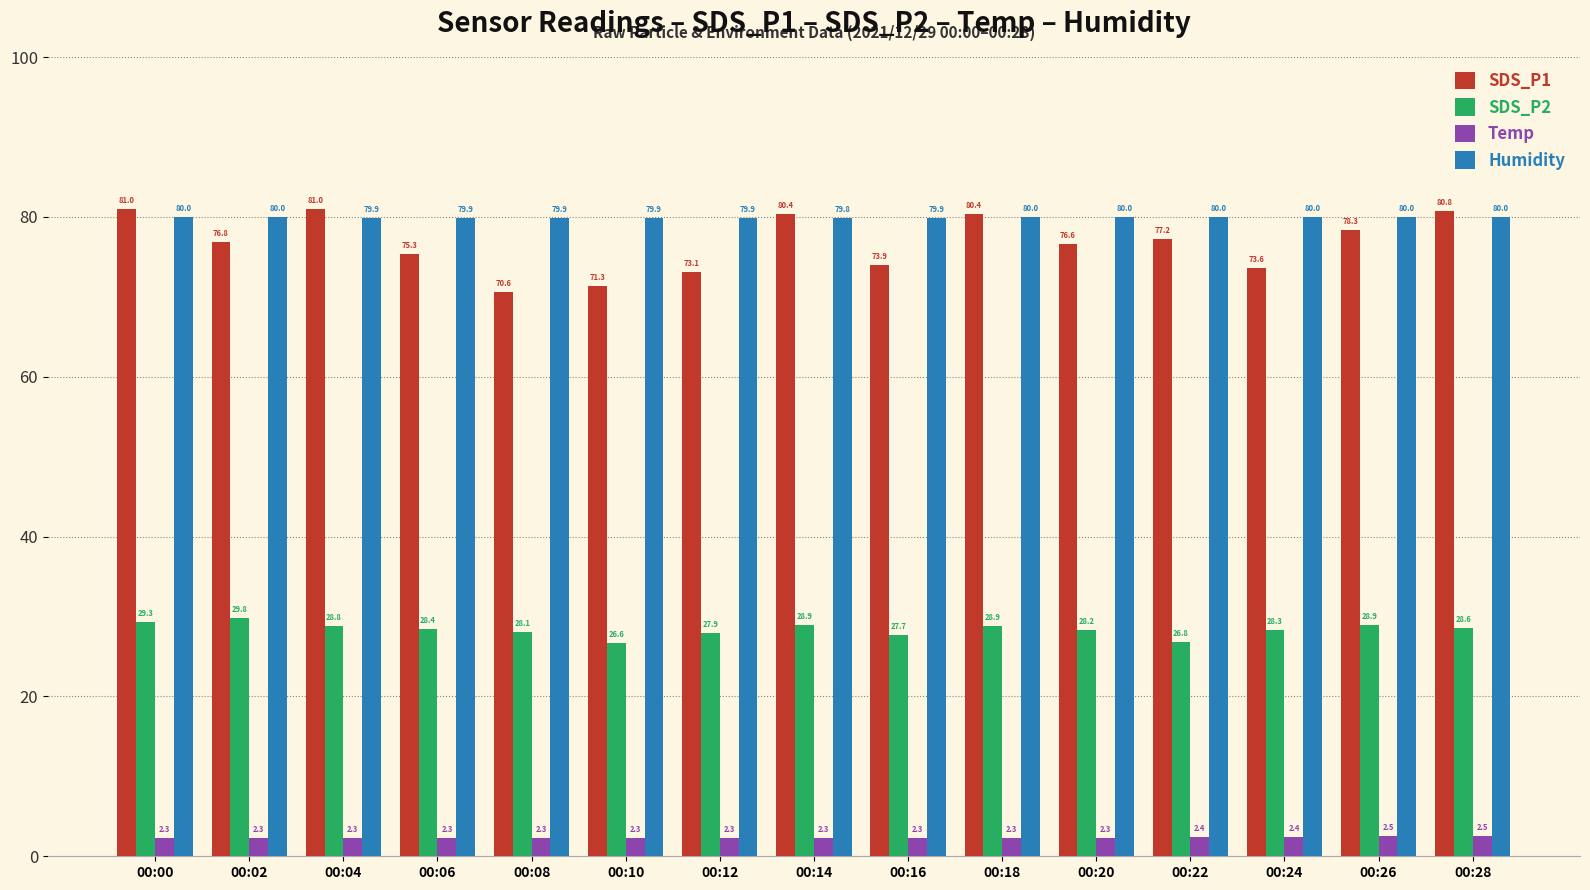

What is the sum of the Temp values at 00:12 and 00:06?

4.6